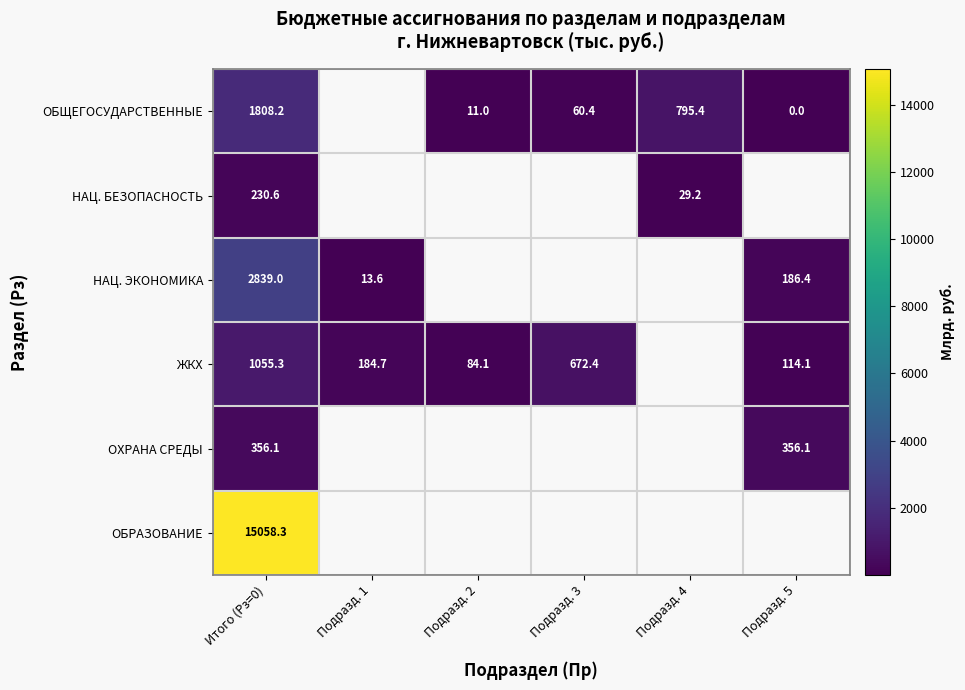

Is the value of ОХРАНА СРЕДЫ at Итого (Рз=0) greater than the value of ОБЩЕГОСУДАРСТВЕННЫЕ at Подразд. 3?

Yes